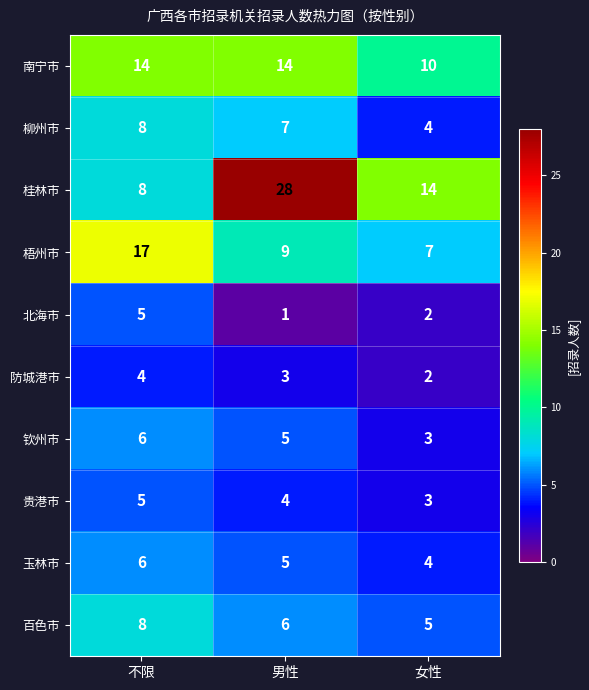

What is the spread (max minus min) of values at 男性?

27